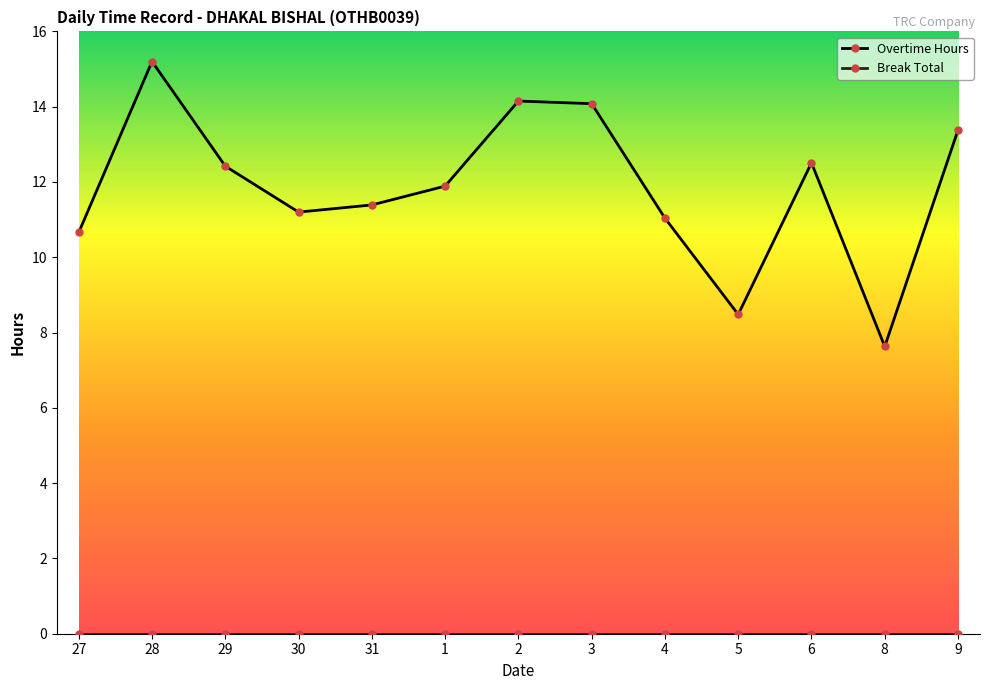

What is the difference between the maximum and minimum values in the Overtime Hours series?

7.6